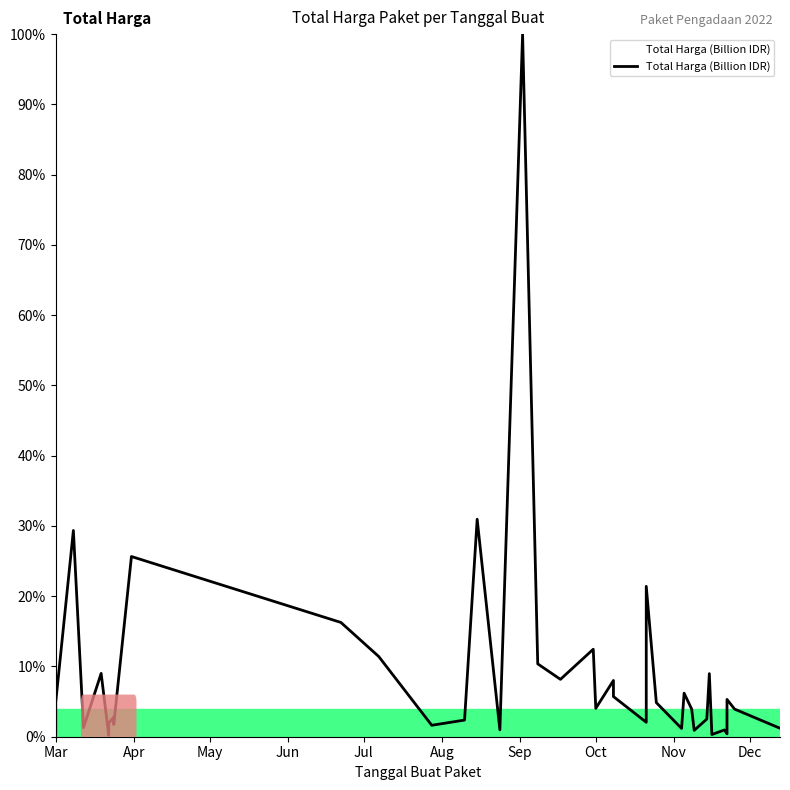

Does the chart display data point markers on the line(s)?

No